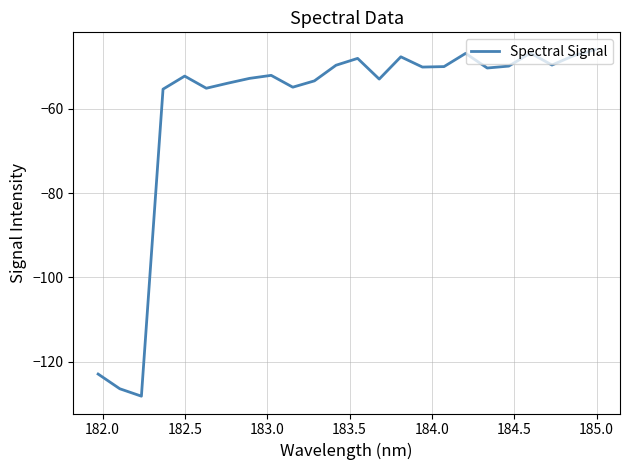

What is the maximum value shown in the chart?

-45.9